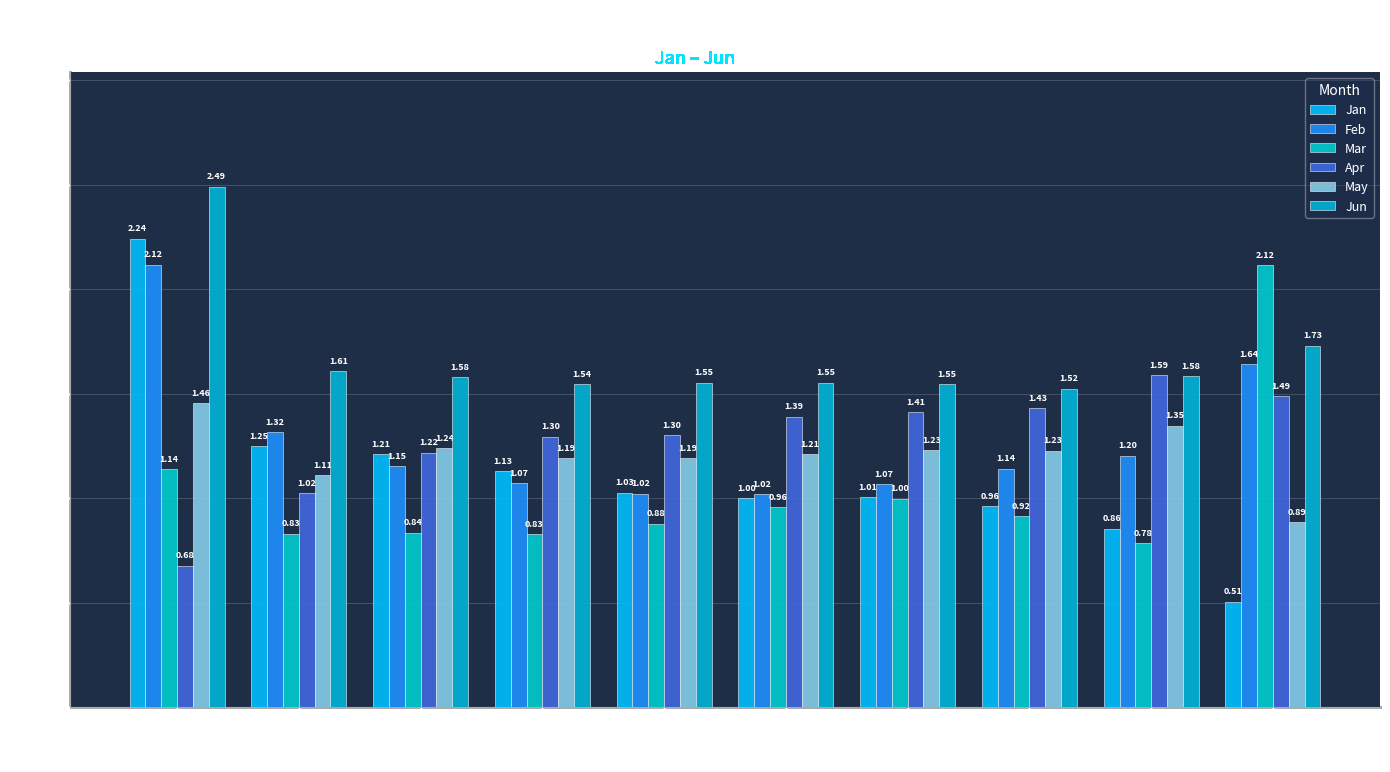

At pct35, list the series in order from largest to smallest.

Jun, Apr, May, Jan, Feb, Mar